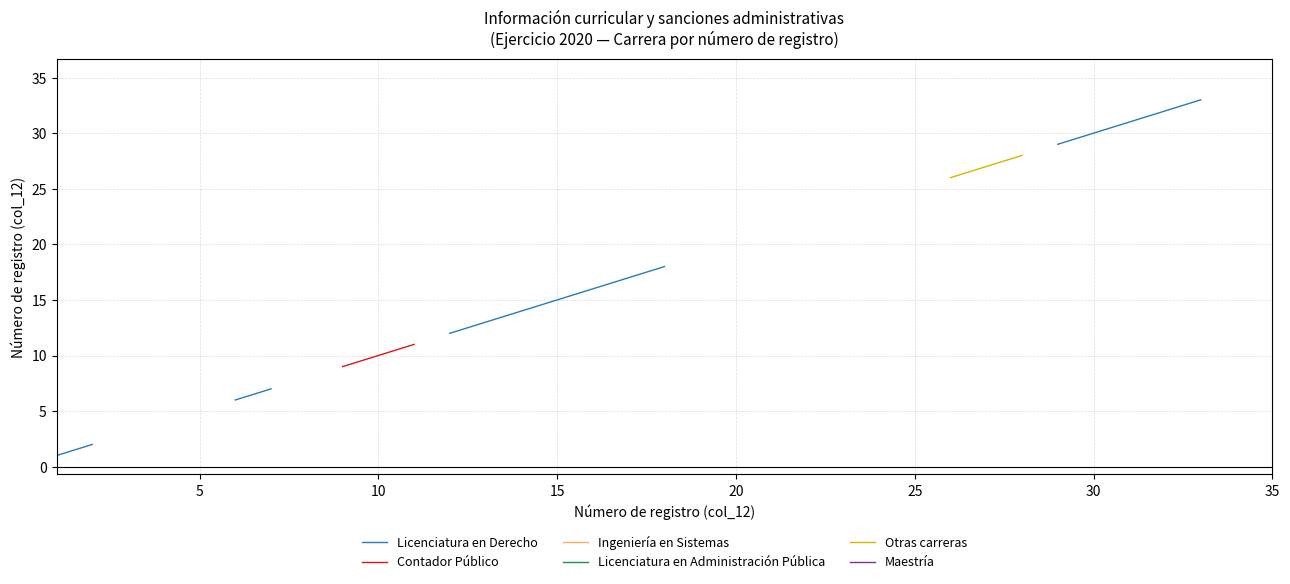

Which category has the highest value across all series?

35